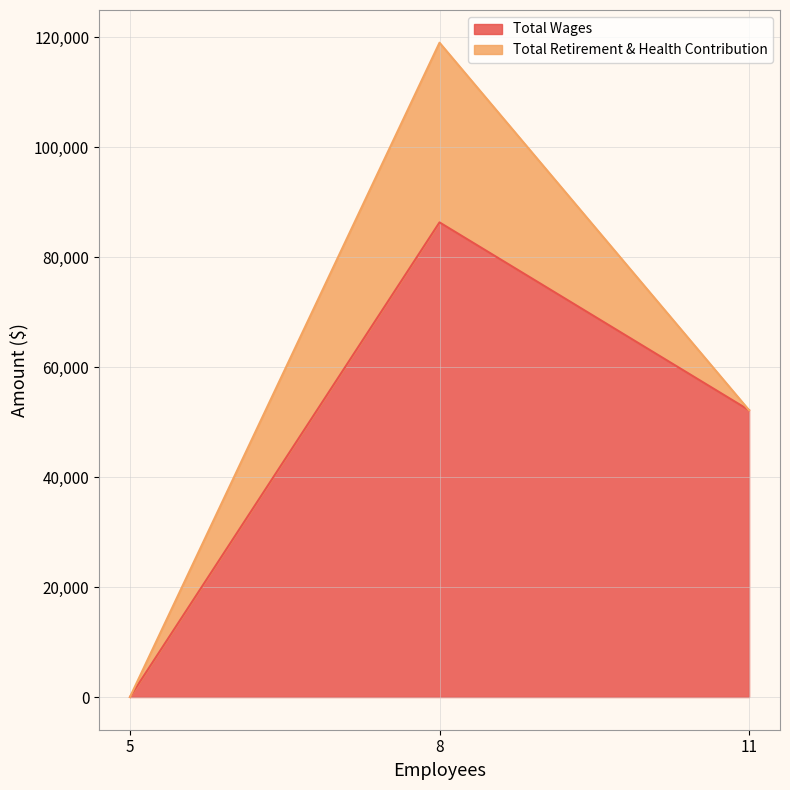

Rank the categories by Total Retirement & Health Contribution value from highest to lowest.

8, 11, 5